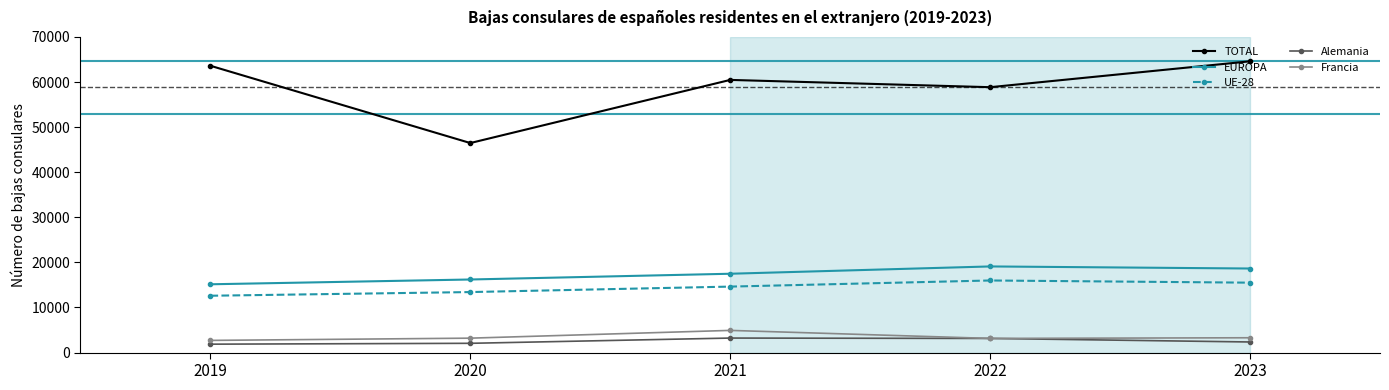

True or false: UE-28 has more than 2 points higher than both neighbors.

False